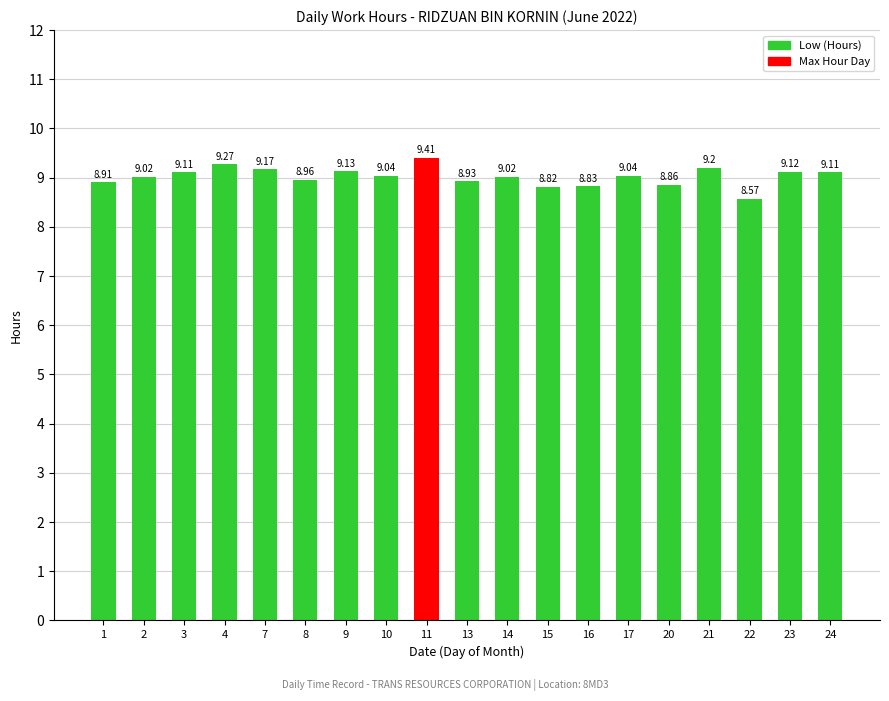

What is the ratio of the value at 4 to the value at 24?

1.0